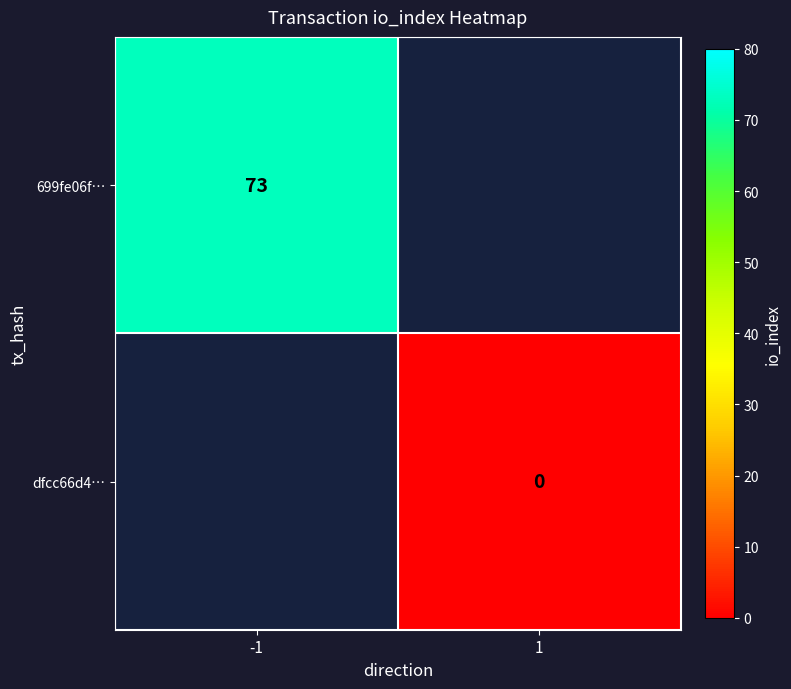

At which category does the chart reach its minimum across all series?

1